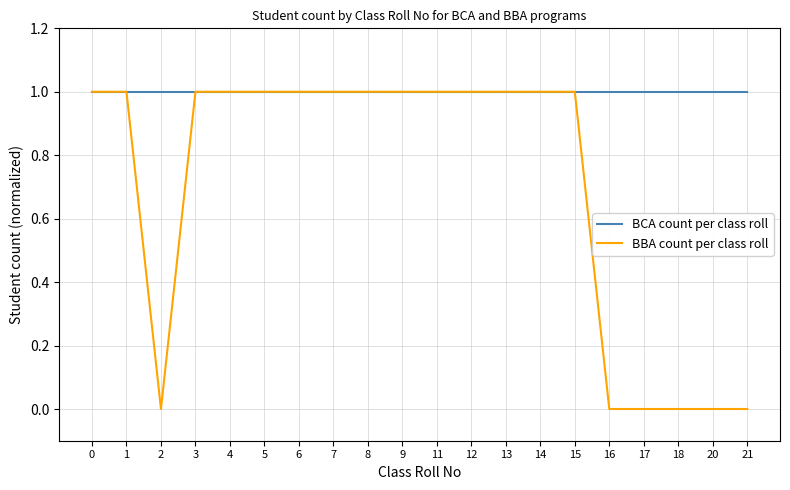

What is the sum of the BBA count per class roll values at 5 and 1?

2